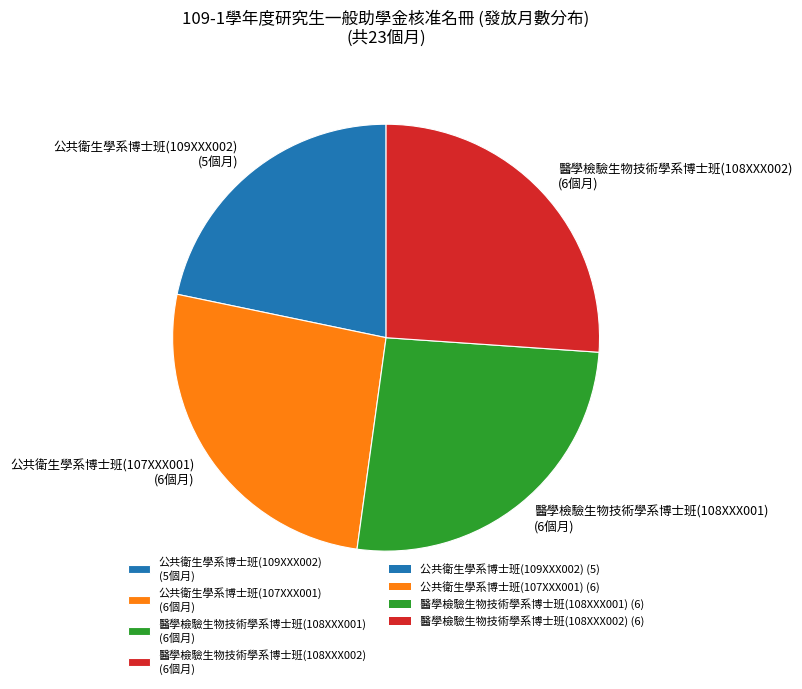

How many slices are in this pie chart?

4